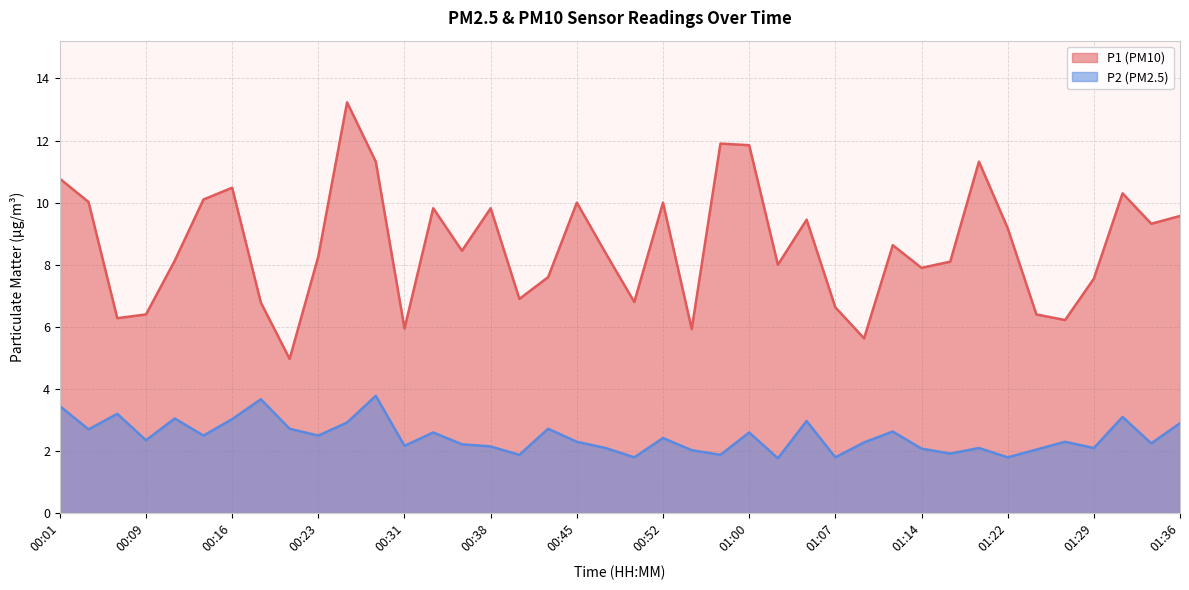

True or false: P2 and P1 intersect in this chart.

False